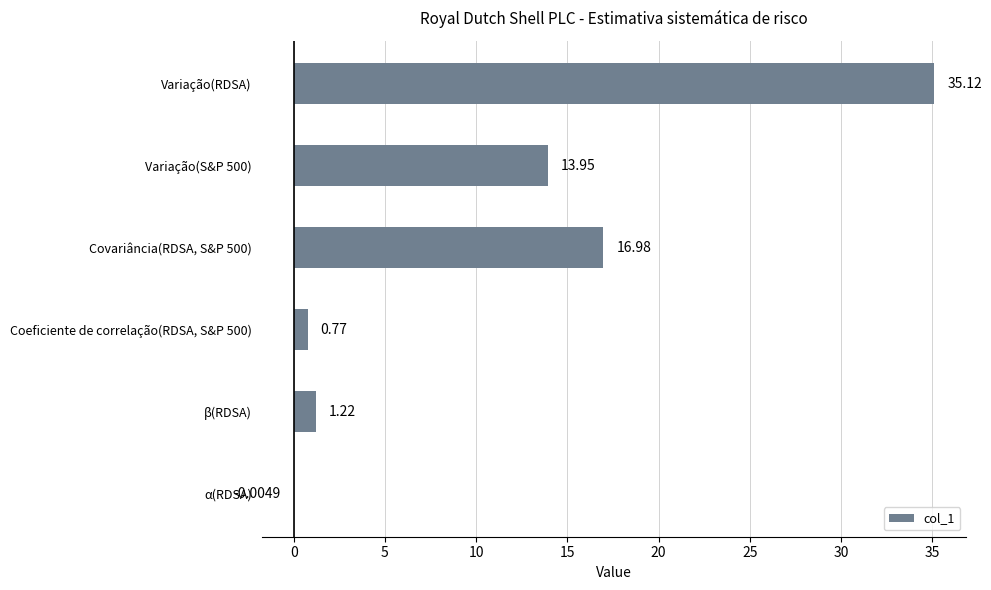

Approximately how many times larger is the value at Variação(S&P 500) compared to β(RDSA)?

11.4